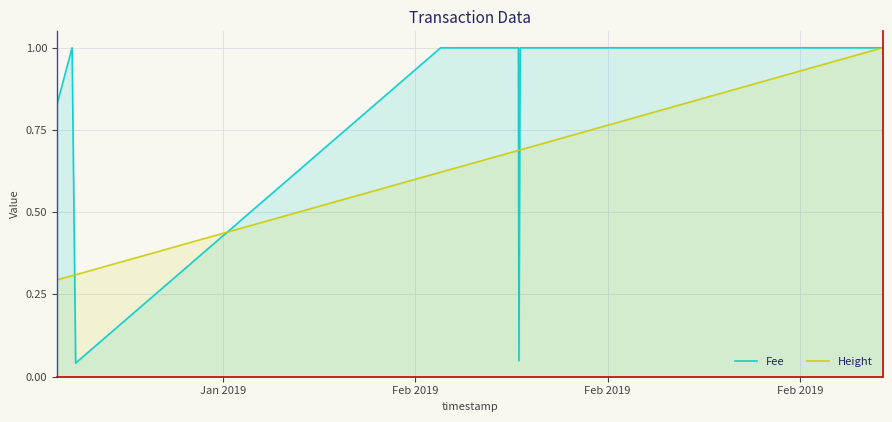

Rank the series by their average value, from highest to lowest.

Fee, Height